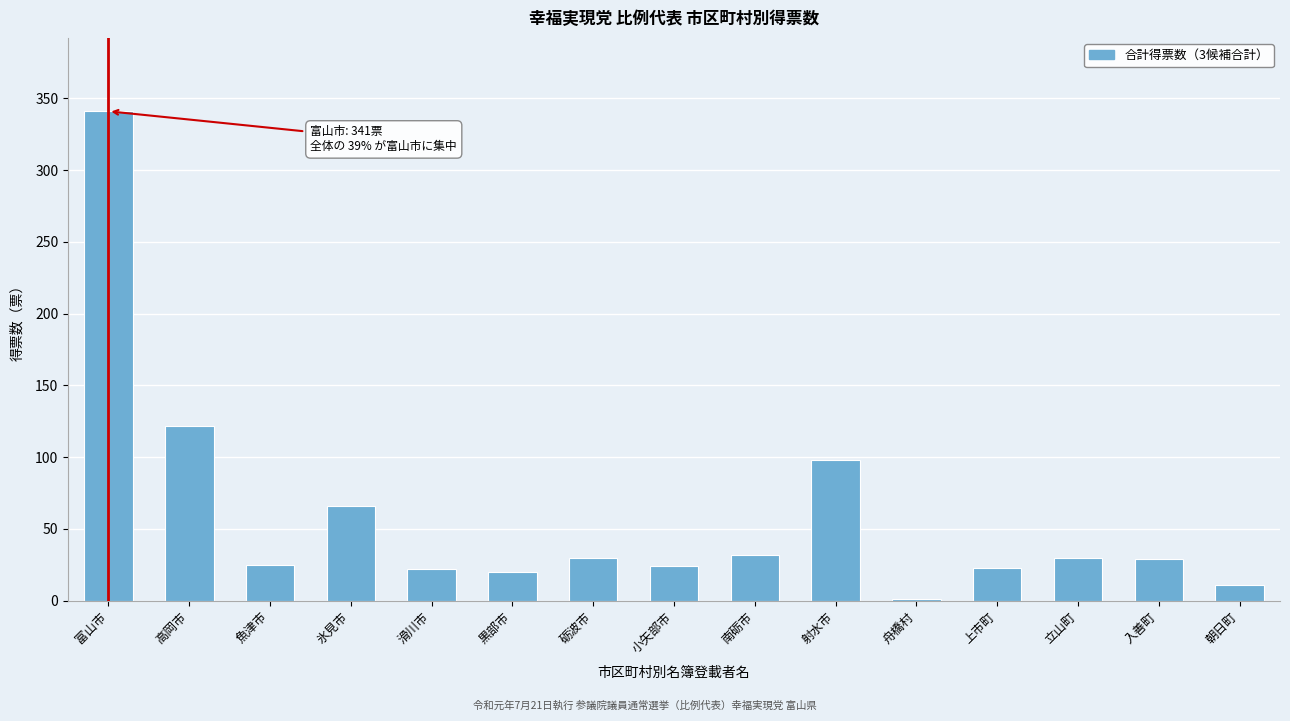

Between 砺波市 and 氷見市, which is larger?

氷見市